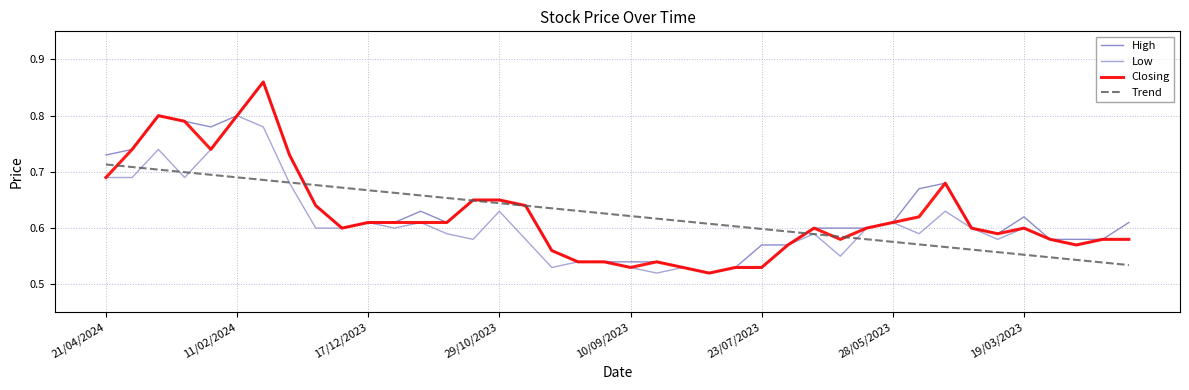

Which category has the highest value in the Low series?

11/02/2024